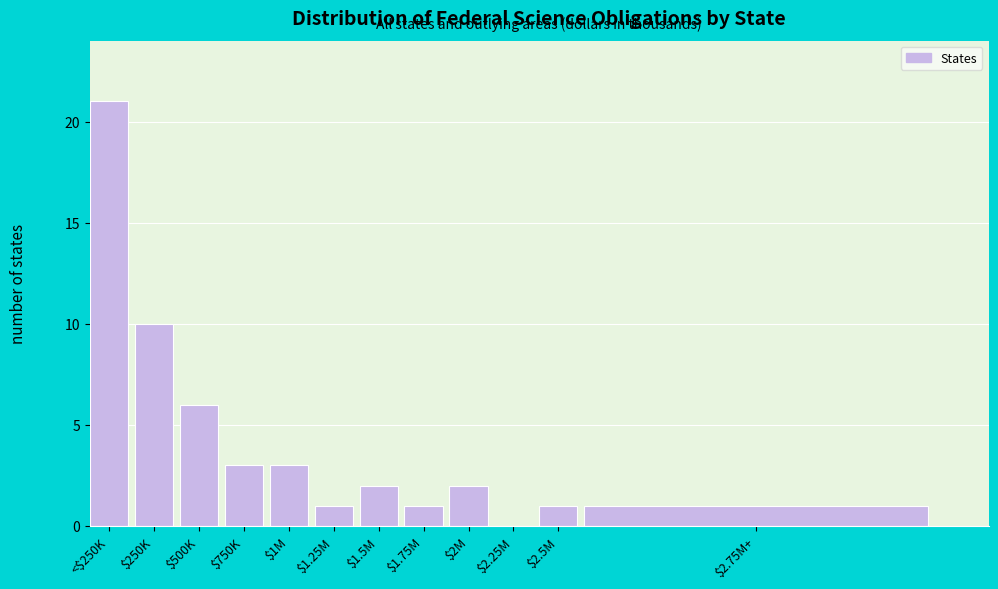

Which label corresponds to the largest value in the chart?

<$250K